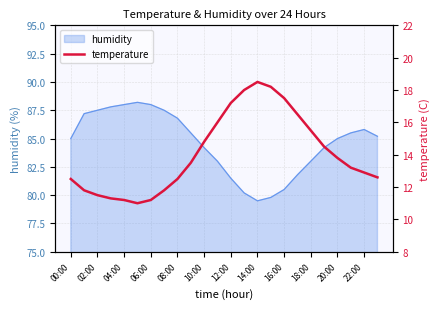

What is the lowest value of the humidity series?

79.5